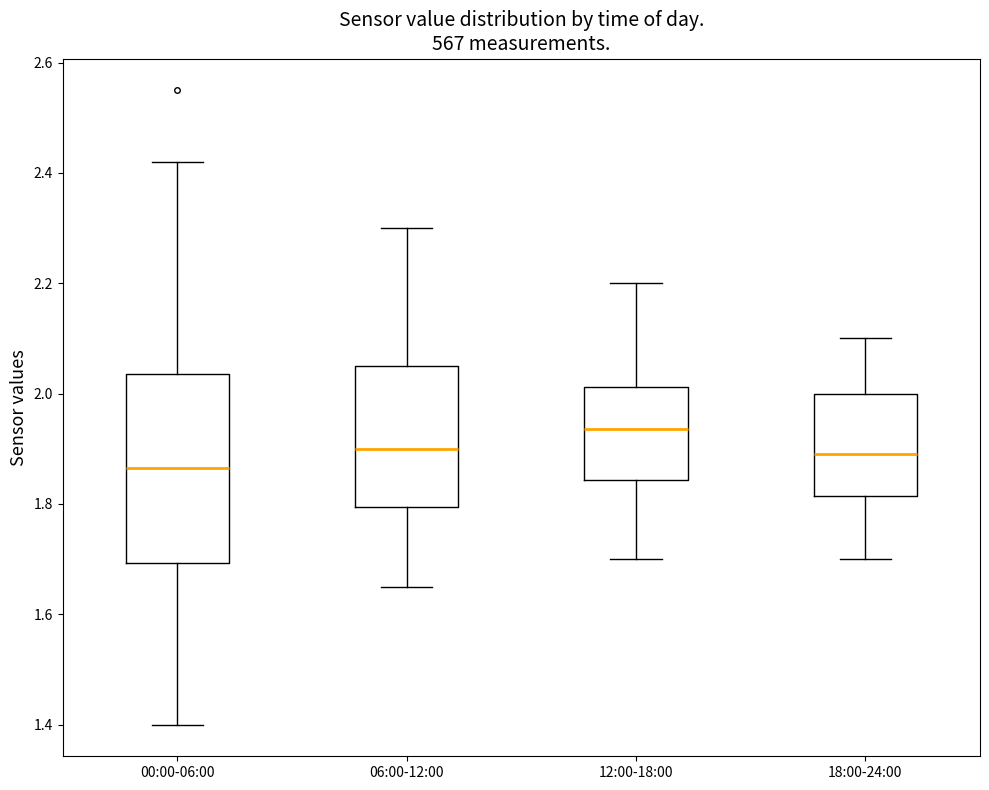

Where is the lower edge of the box for 18:00-24:00 on the y-axis? The values are not printed on the chart, so give them approximately, as read against the axis.

1.82